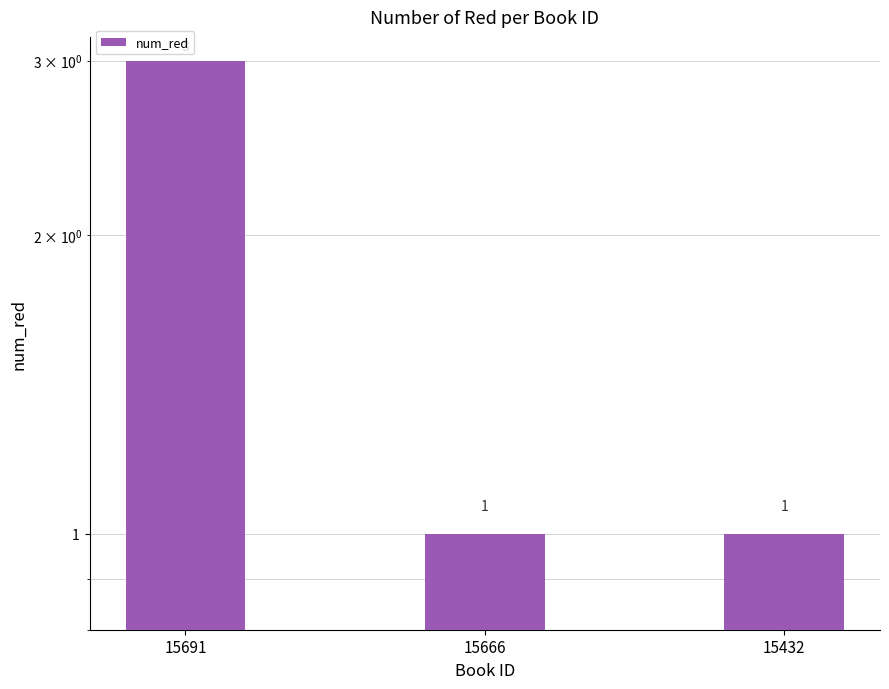

Rank the categories by value from lowest to highest.

15666, 15432, 15691